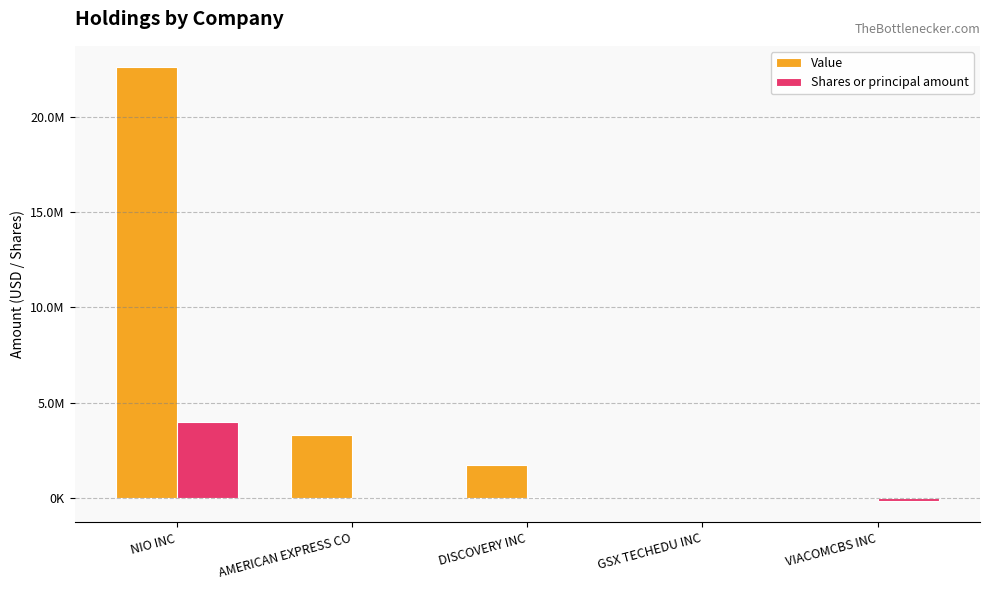

At which category is the sum across all series the highest?

NIO INC